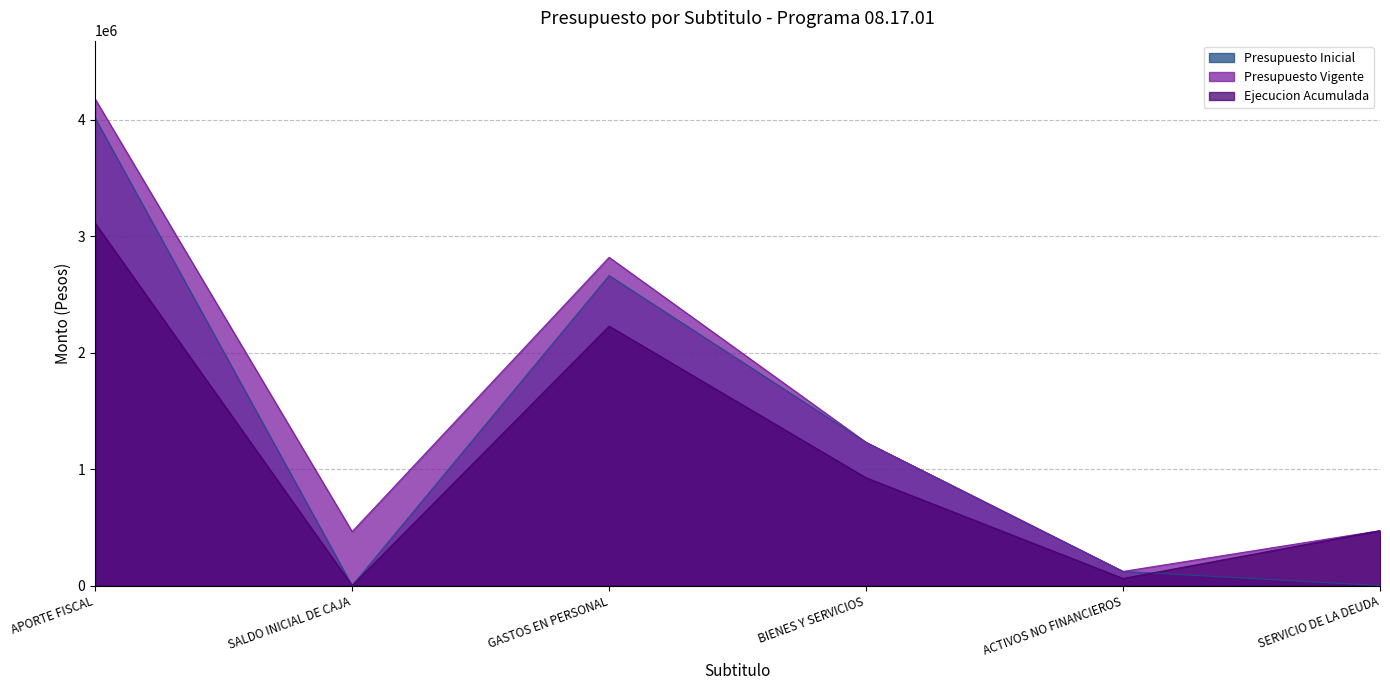

Which has a higher value, SERVICIO DE LA DEUDA or APORTE FISCAL?

APORTE FISCAL